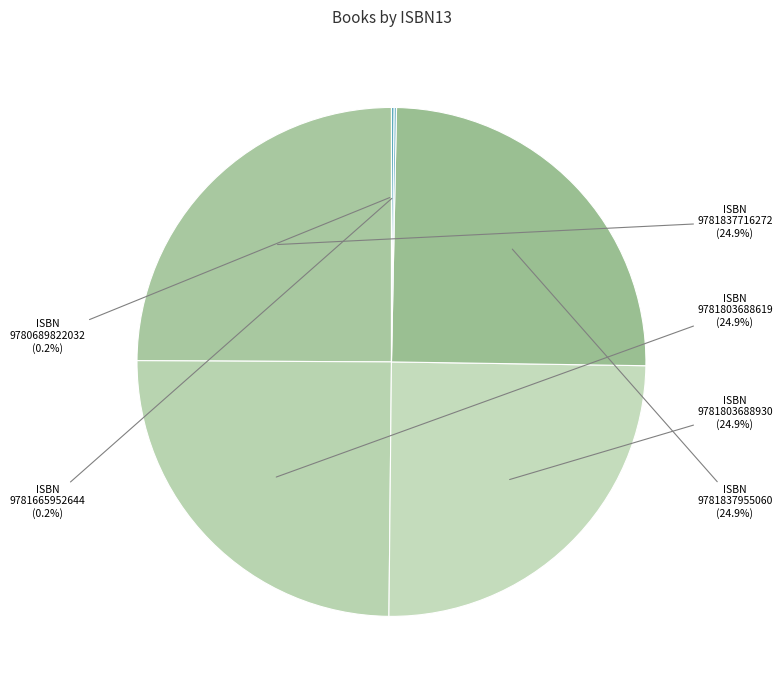

Which has a higher value, 9781803688930 or 9781837955060?

9781803688930